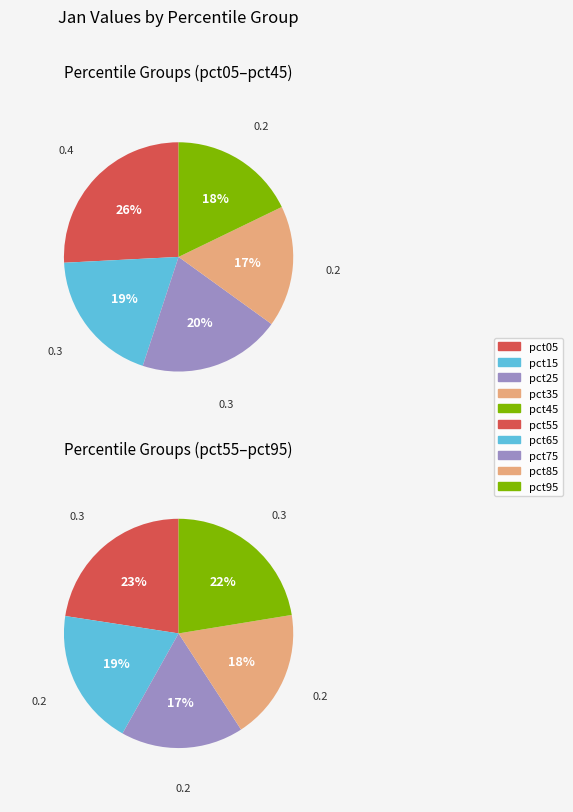

What is the smallest slice in the pie chart?

pct75